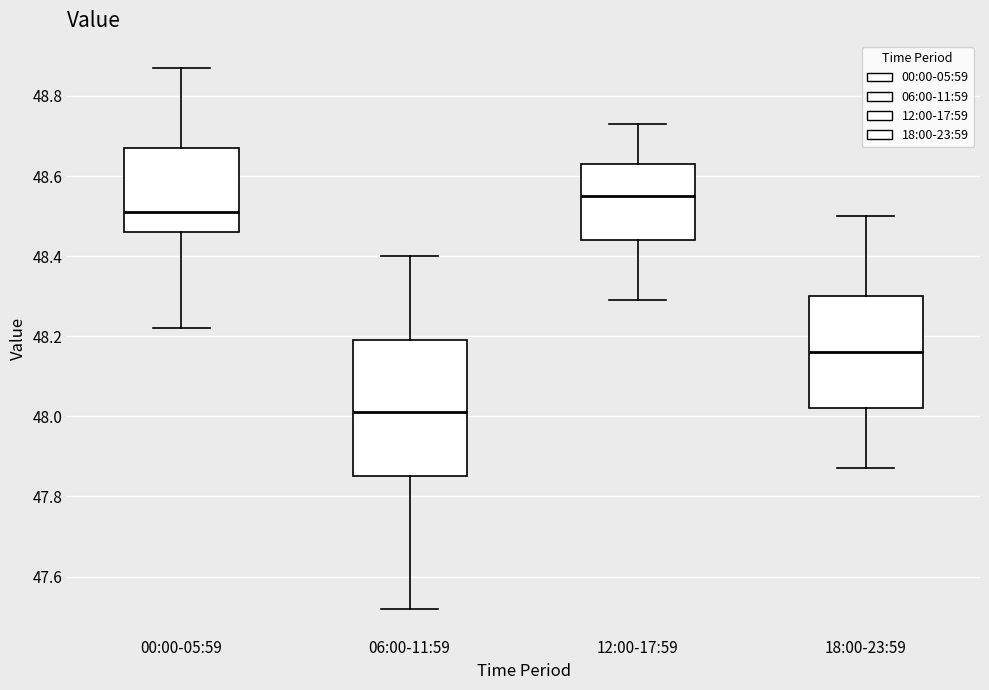

Where is the upper edge of the box for 18:00-23:59 on the y-axis? The values are not printed on the chart, so give them approximately, as read against the axis.

48.30